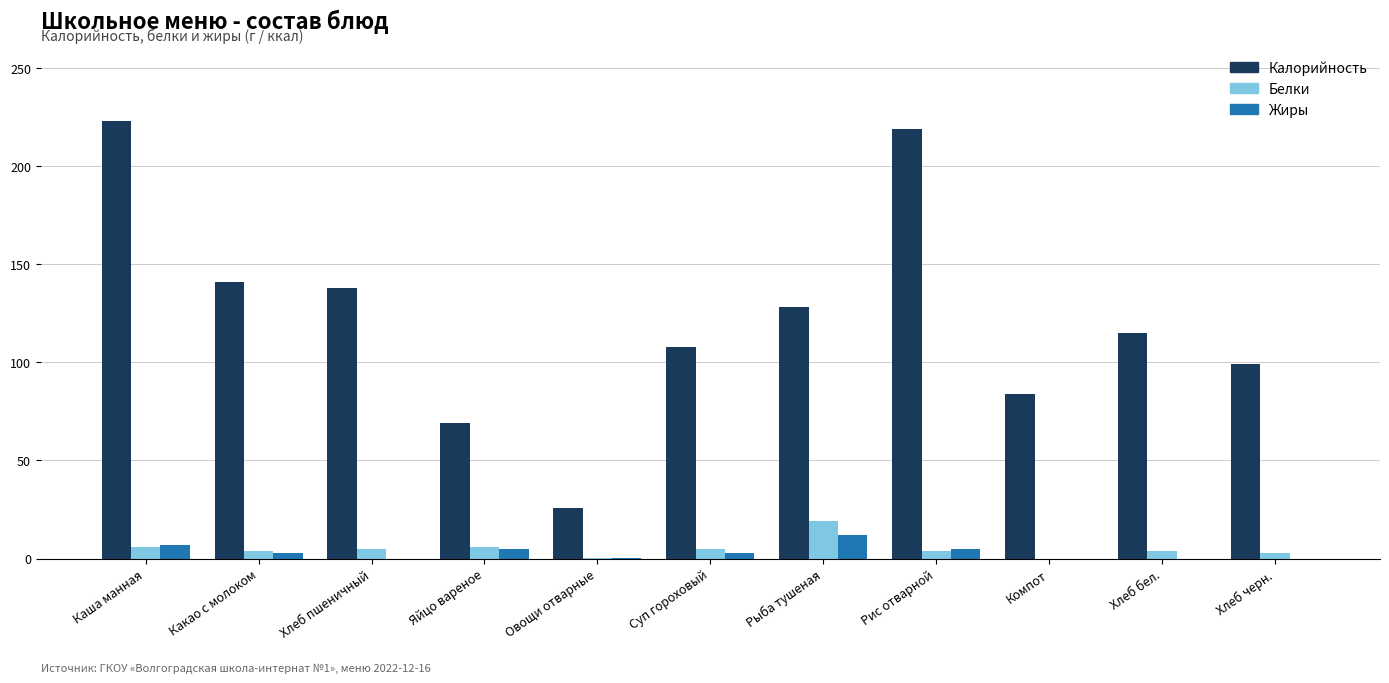

What is the maximum value for Калорийность?

223.0